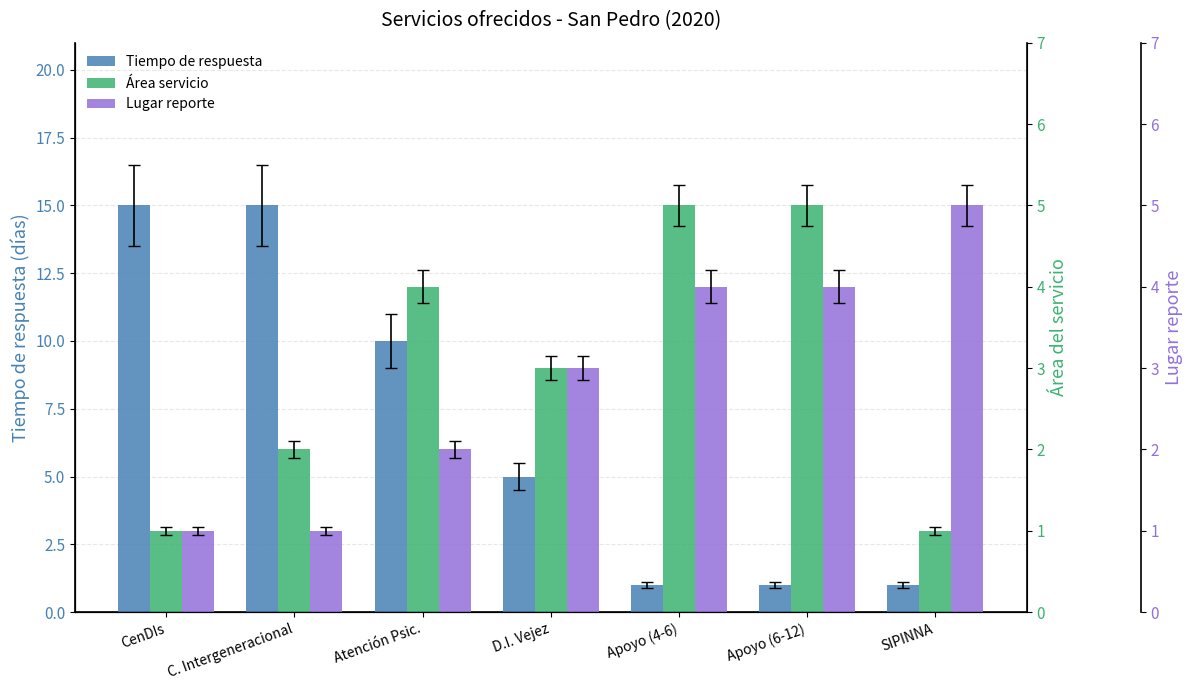

The Lugar reporte series shows 1 at SIPINNA. True or false?

False